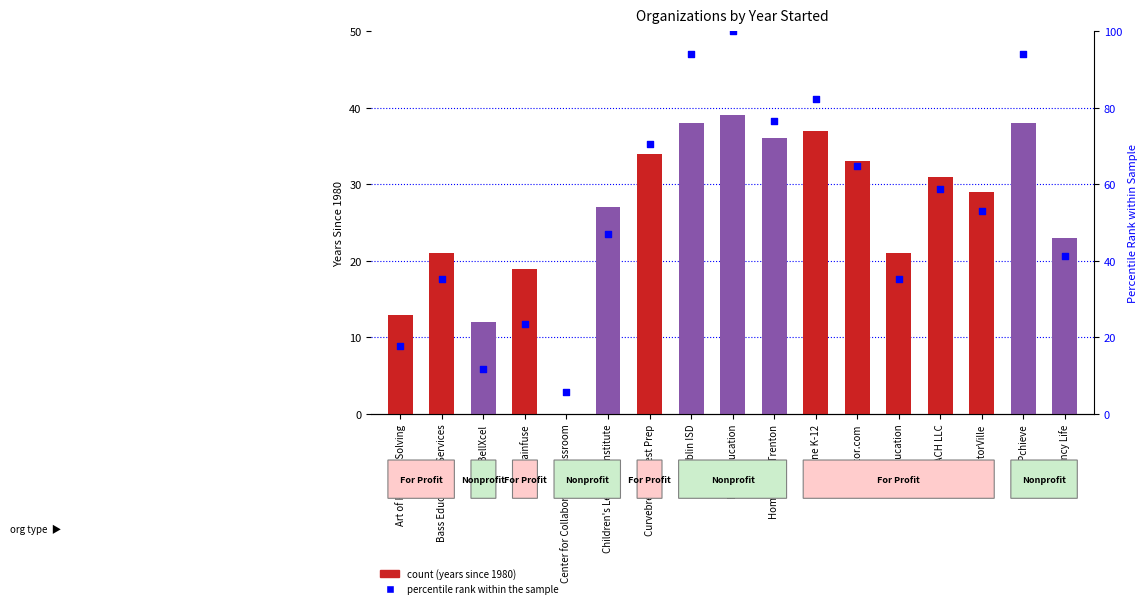

What is the total value across all series at A Yancy Life?

64.2